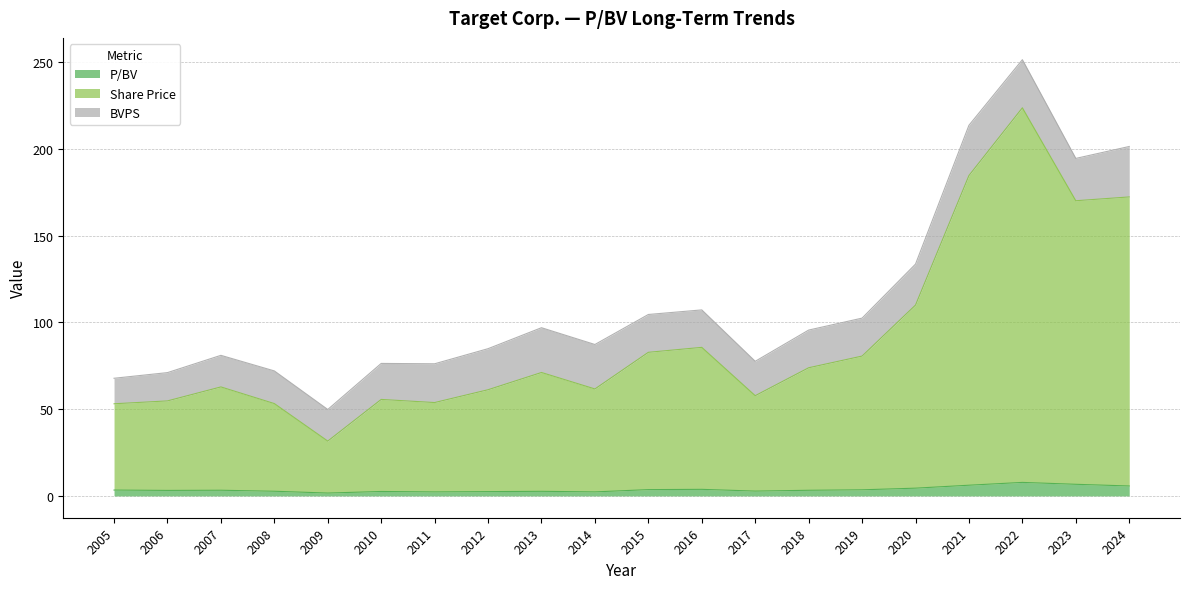

Which category has the highest value across all series?

2022